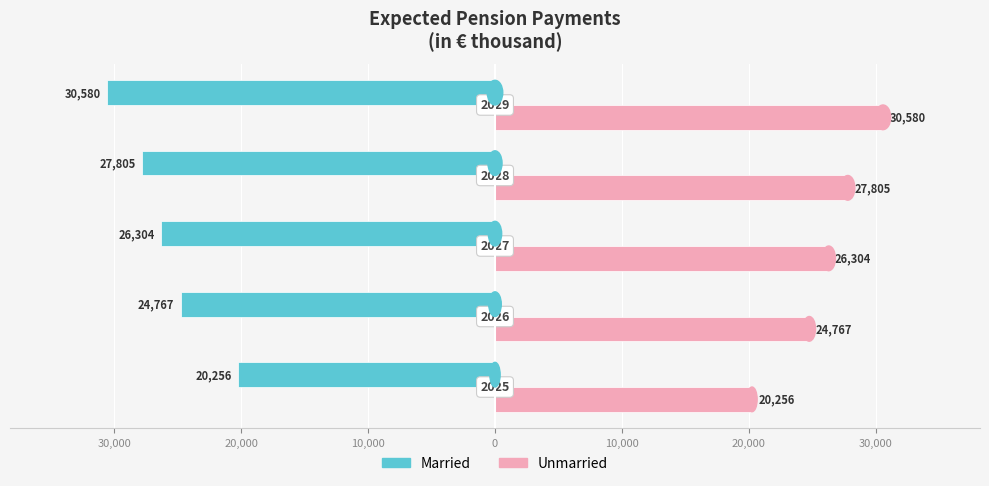

What are all the series names shown in the legend?

Married, Unmarried